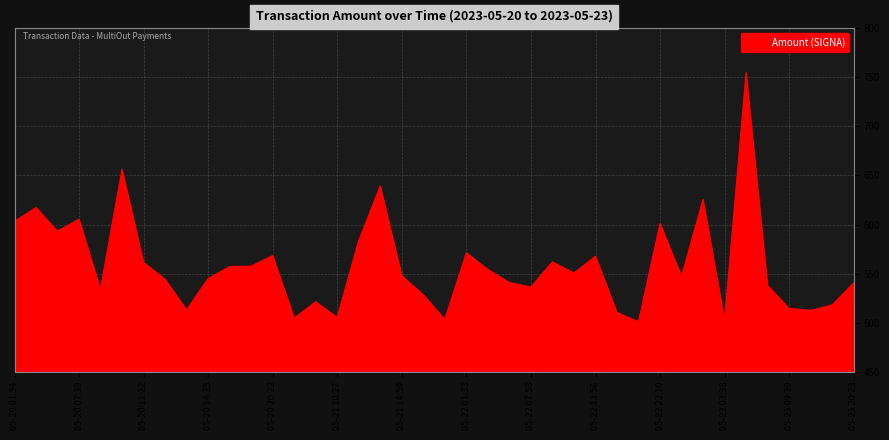

What is the average value?

558.3